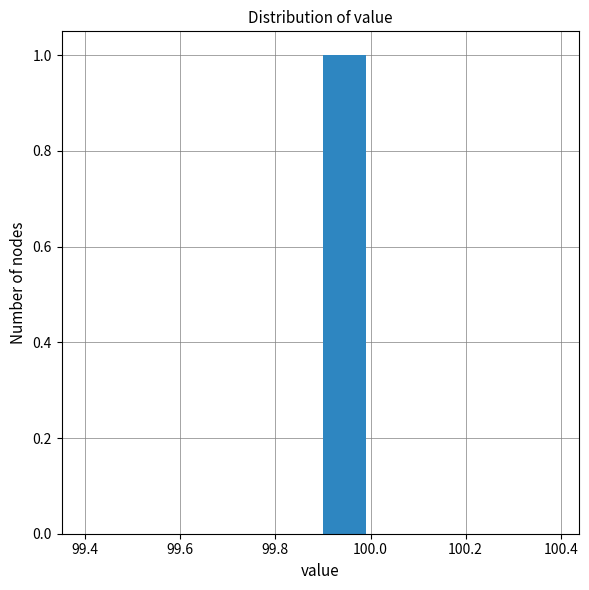

Which range on the x-axis has the tallest bar?

99.9 to 100.0